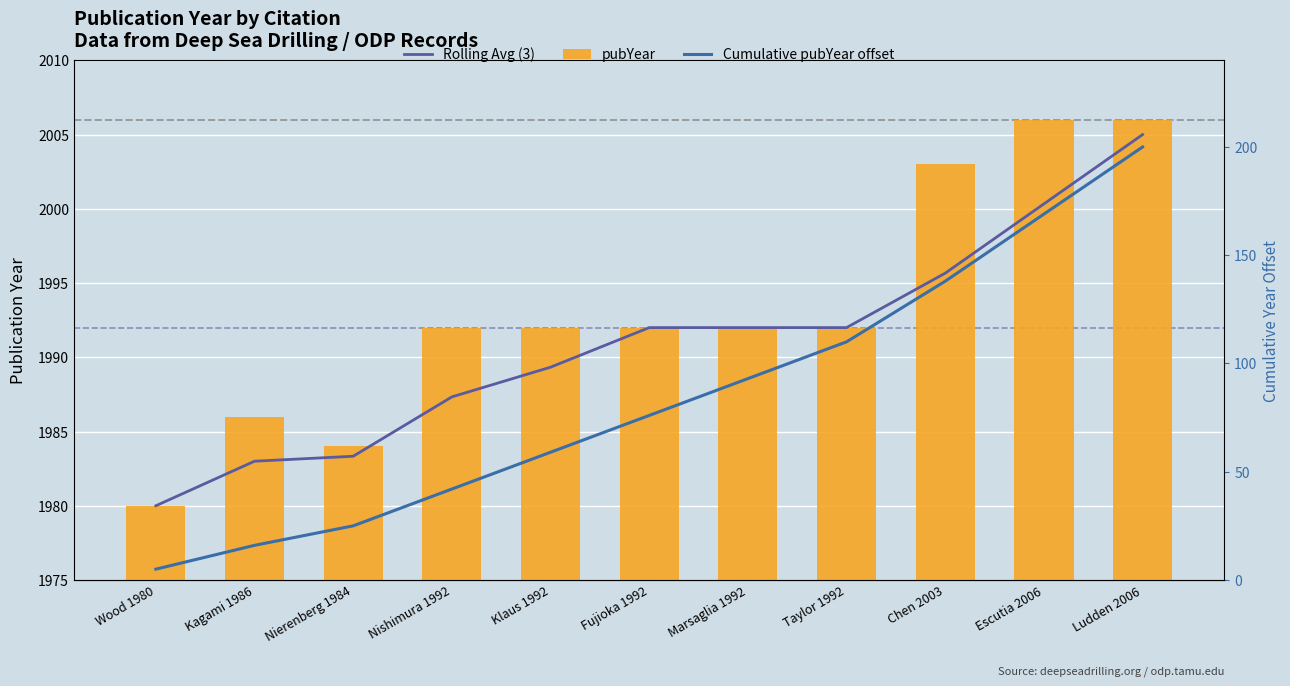

How many values in the pubYear series exceed 1992?

3